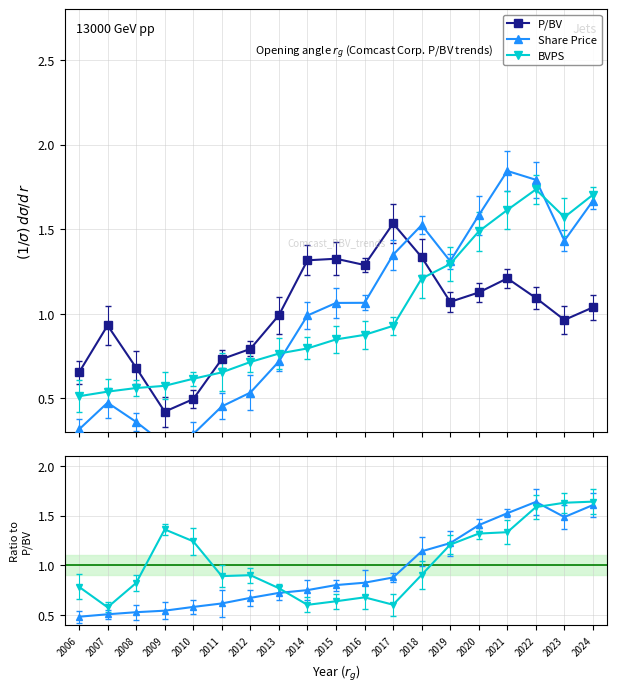

At which label is P/BV closest to 0?

2009